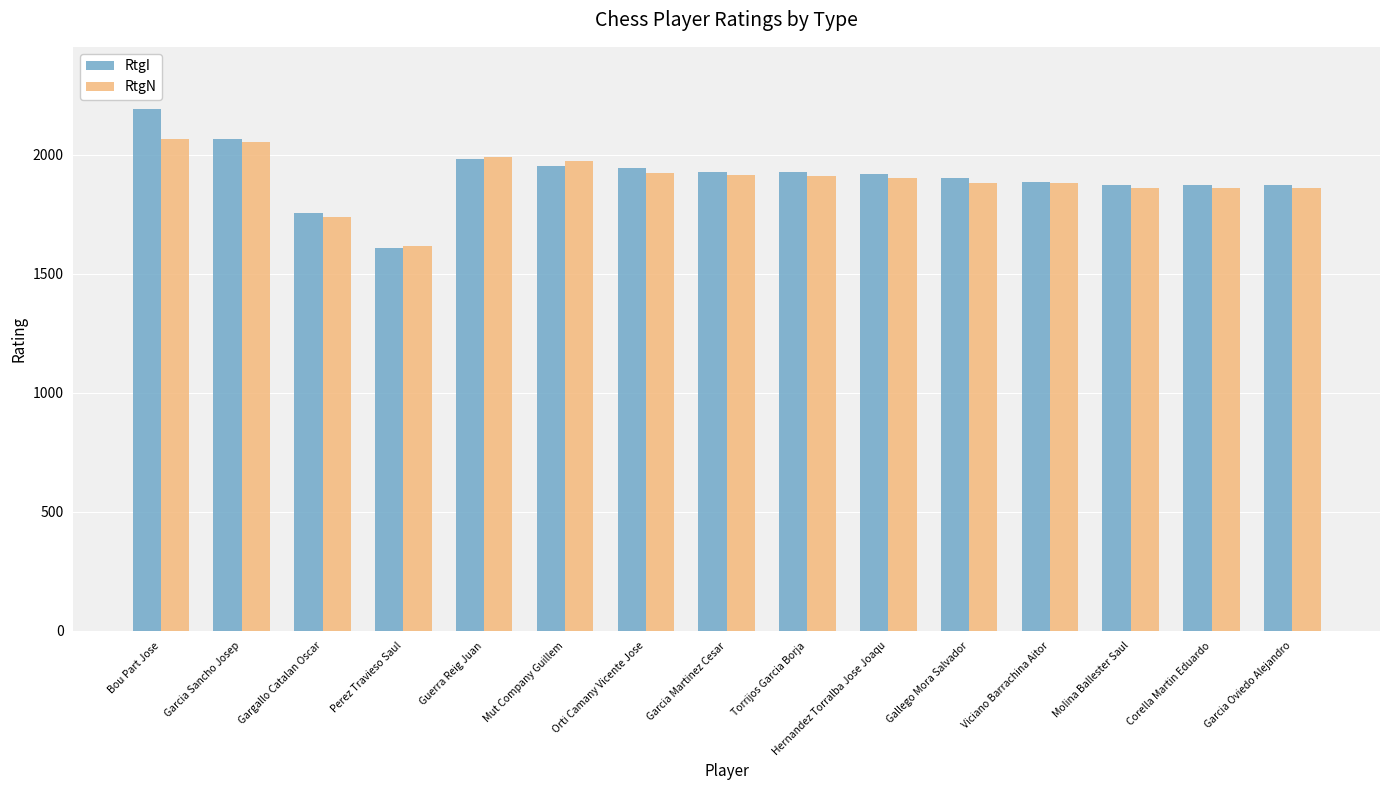

Is the value of RtgI at Garcia Oviedo Alejandro greater than the value of RtgN at Perez Travieso Saul?

Yes